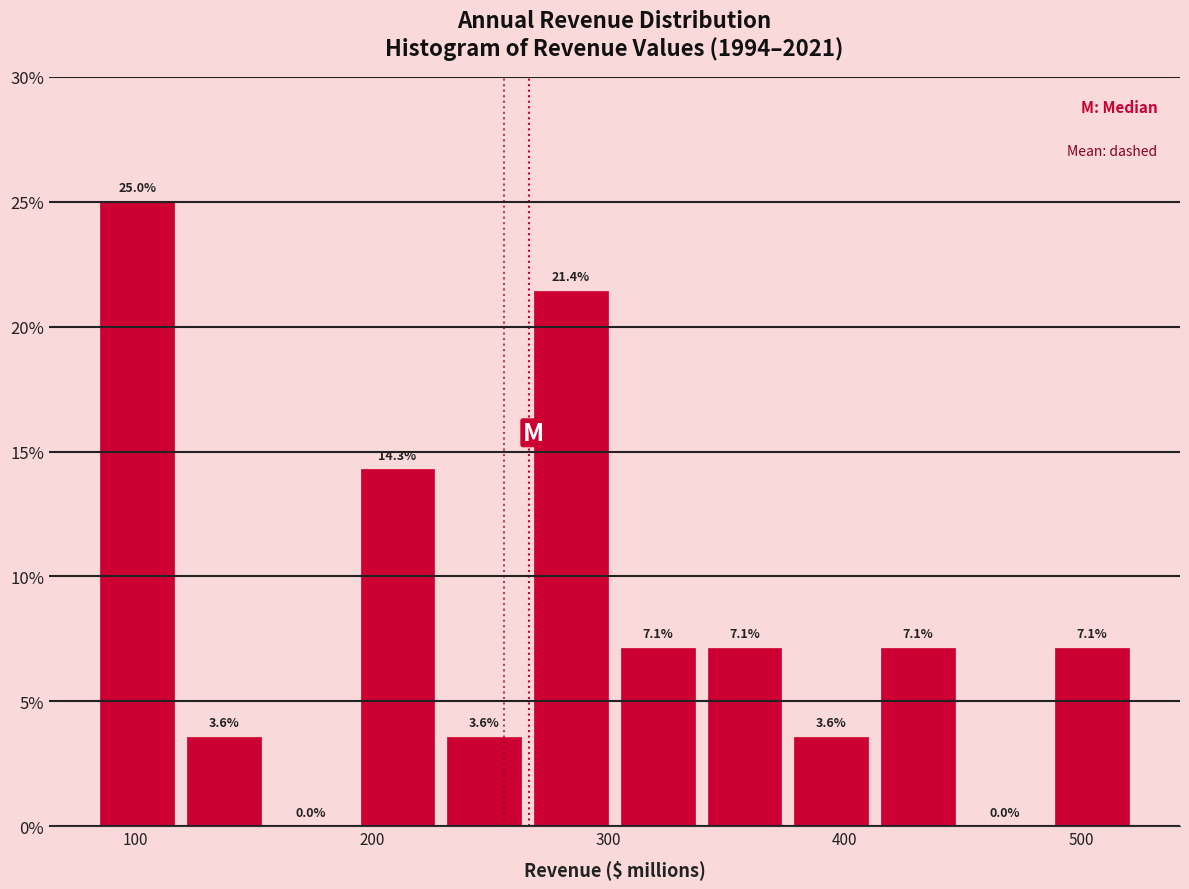

Around what value on the x-axis is the tallest bar? Give the approximate position of its centre, as read against the axis.

100